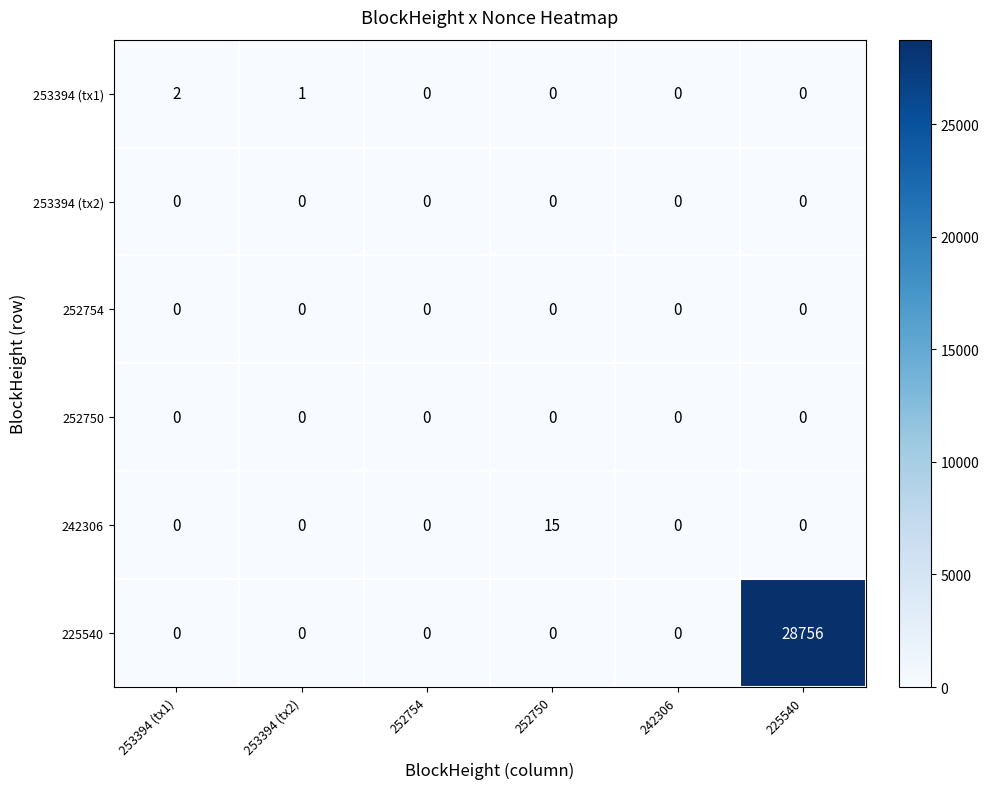

How many categories are shown in the chart?

6